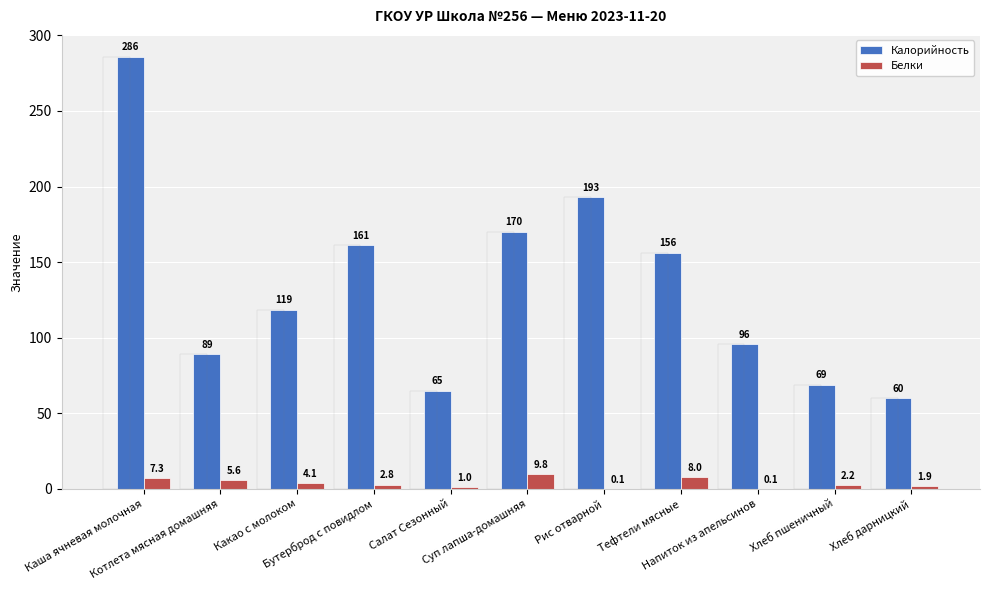

What are all the series names shown in the legend?

Калорийность, Белки